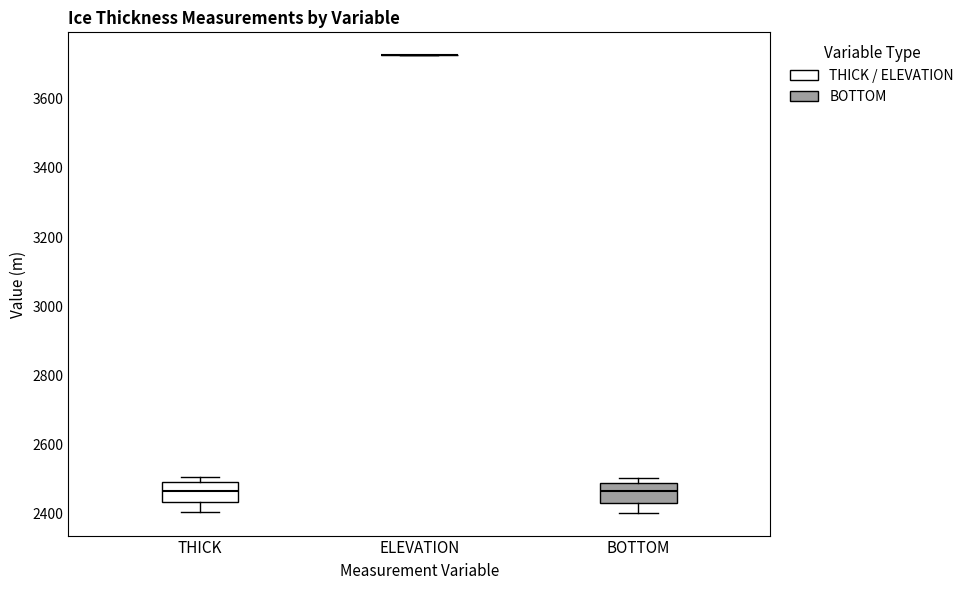

Where does the lower whisker of the box for THICK end on the y-axis? The values are not printed on the chart, so give them approximately, as read against the axis.

2400